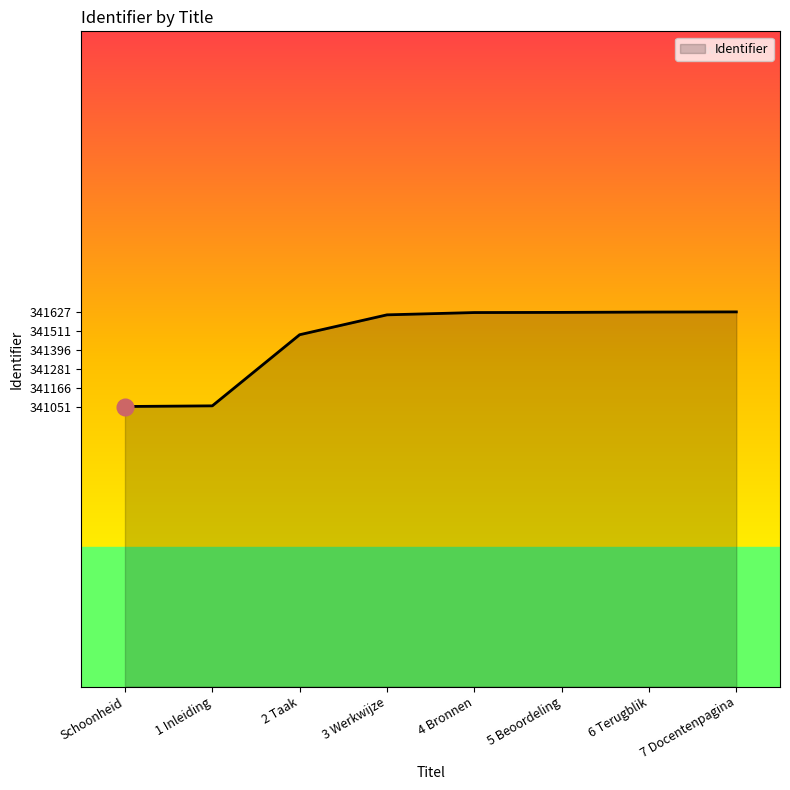

What is the smallest value displayed?

341051